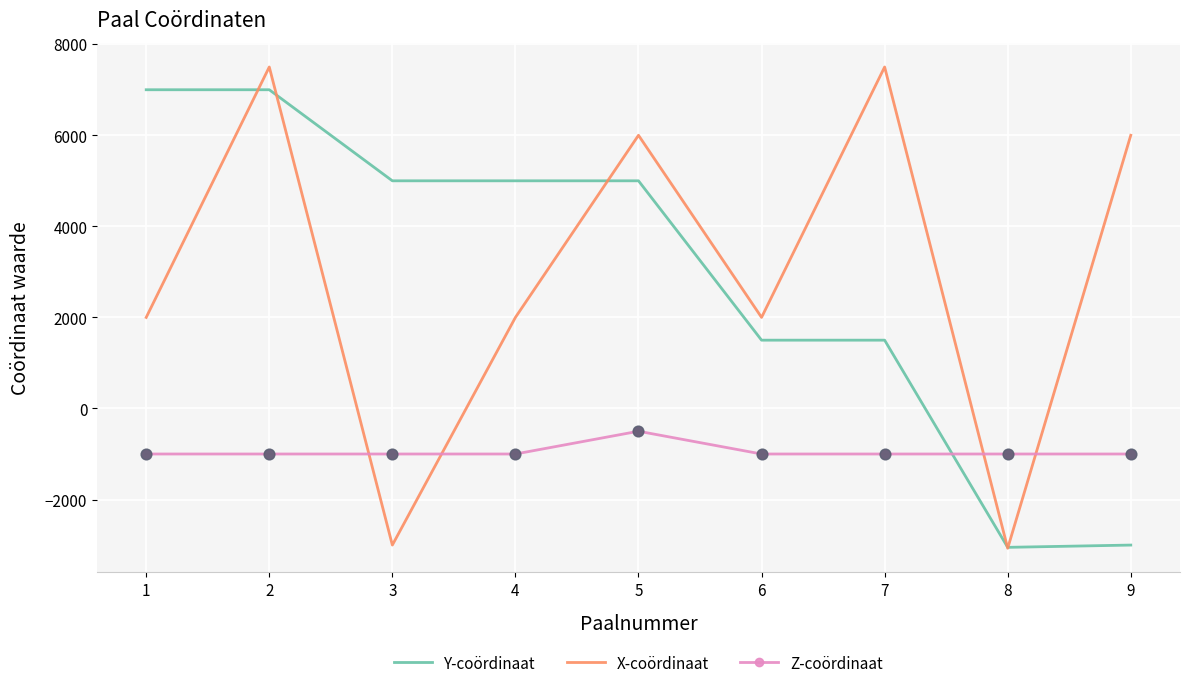

At which category is the sum across all series the highest?

2